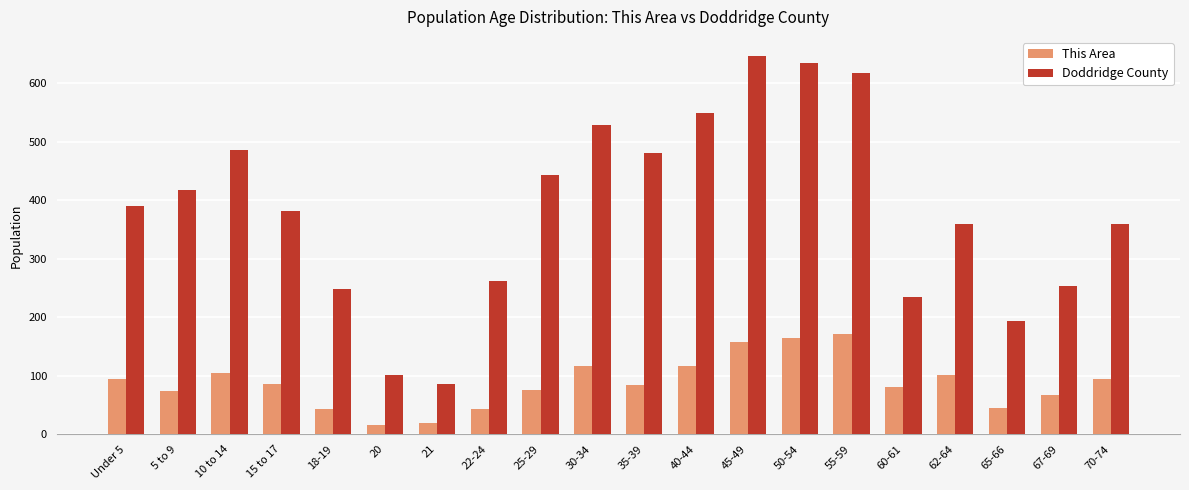

What is the minimum value shown in the chart?

16